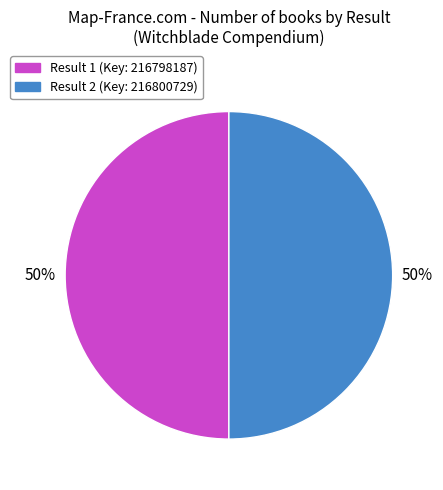

To the nearest percent, what is the average slice percentage?

50%